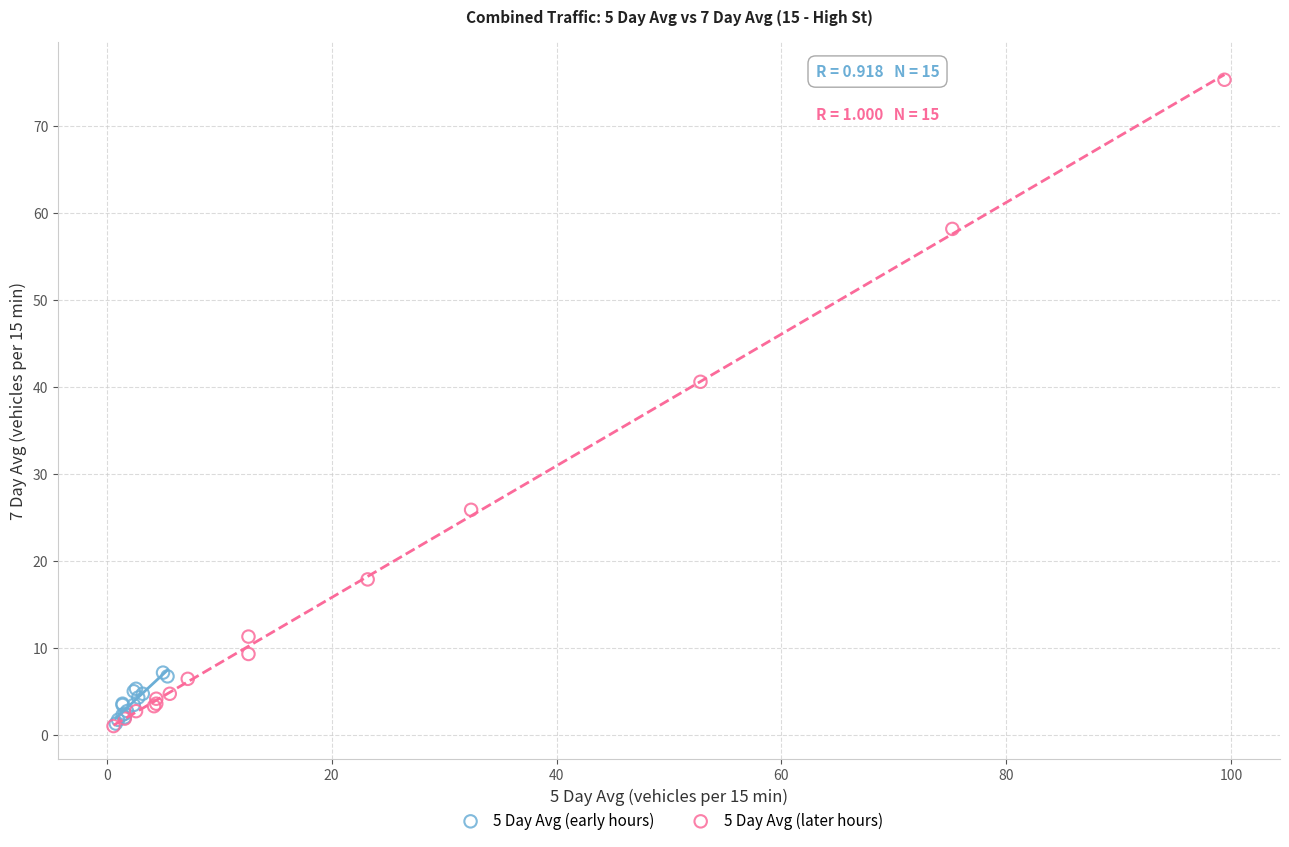

Which series contains the highest Y value?

5 Day Avg (later hours)